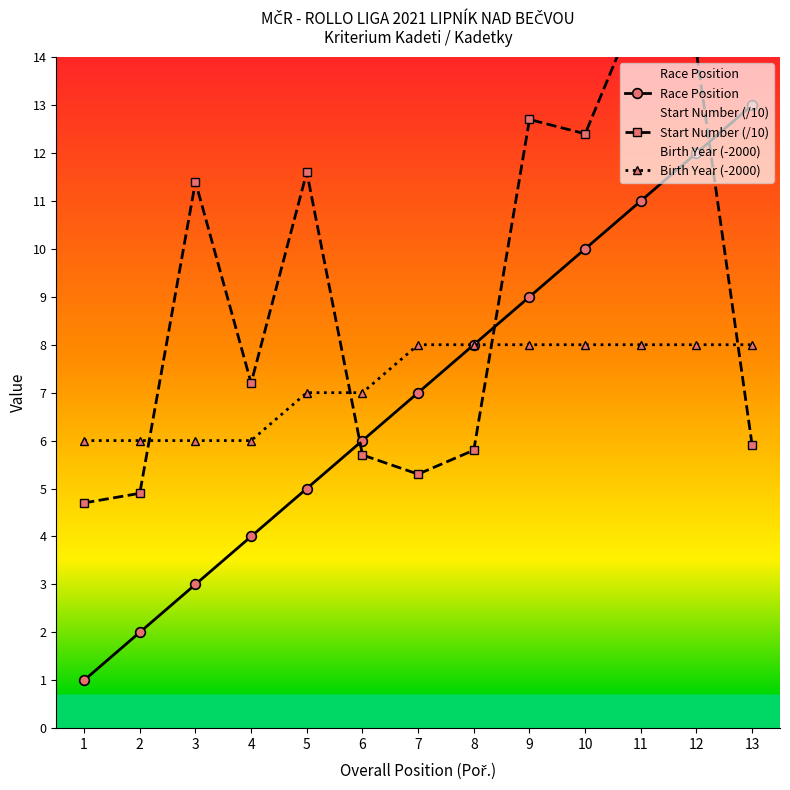

What is the value of the Birth Year (-2000) point at the 7th from the left?

8